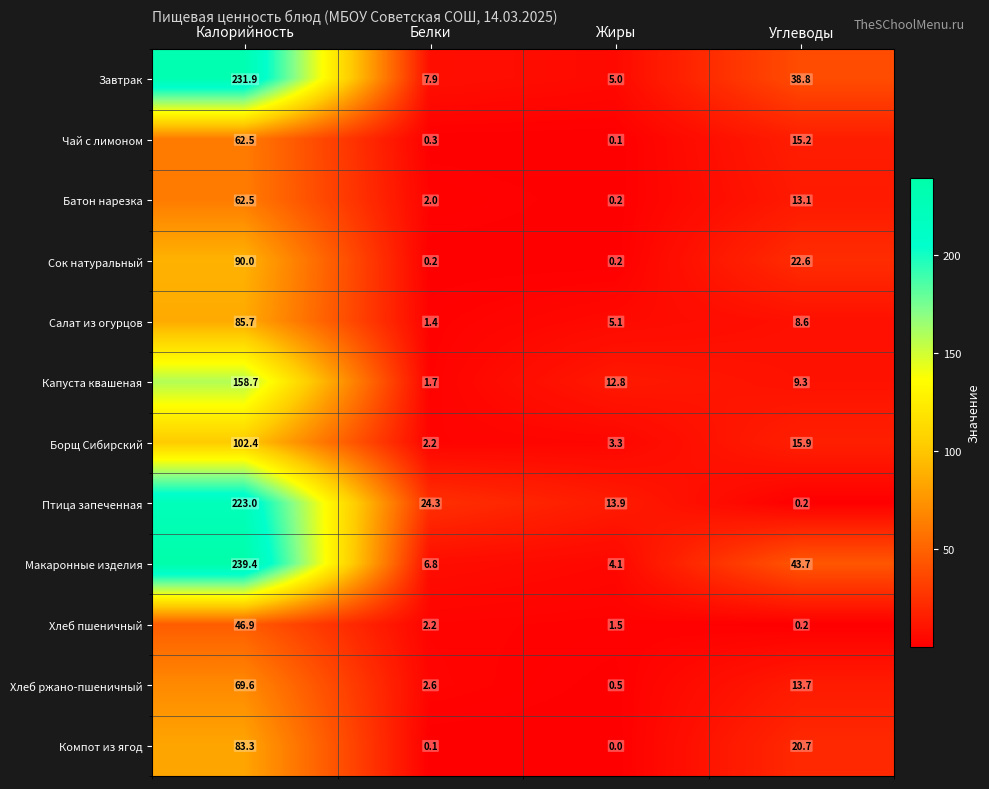

What is the sum of the Чай с лимоном values at Жиры and Белки?

0.4